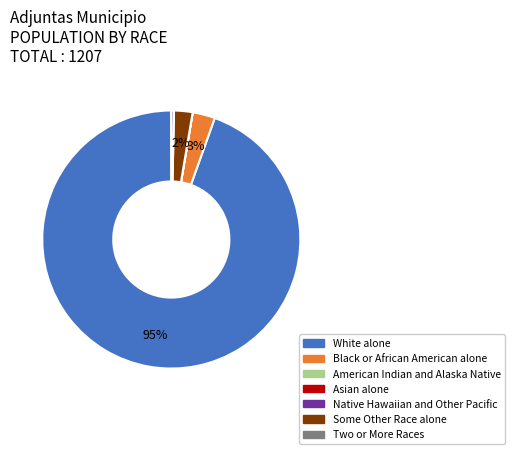

True or false: Two or More Races accounts for 8% of the total.

False